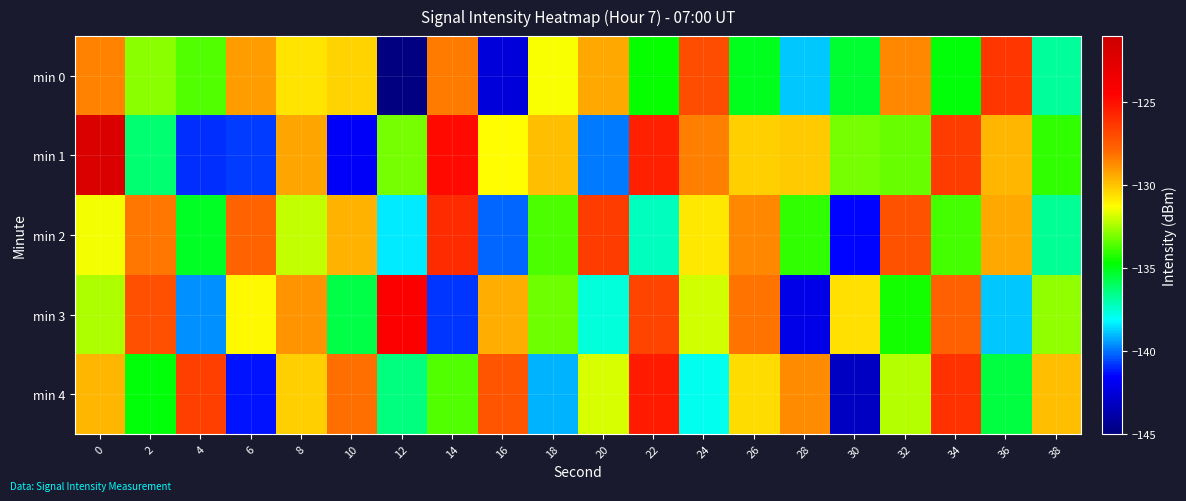

Which series has the largest total across all categories?

min 1